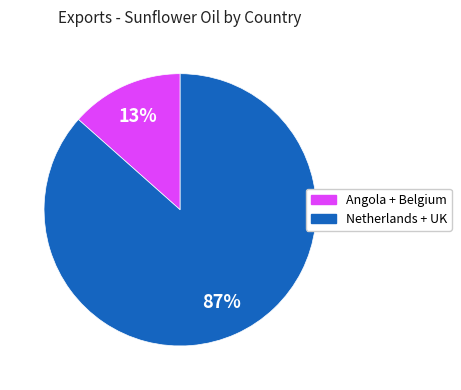

Is there any slice that represents more than half of the pie?

Yes